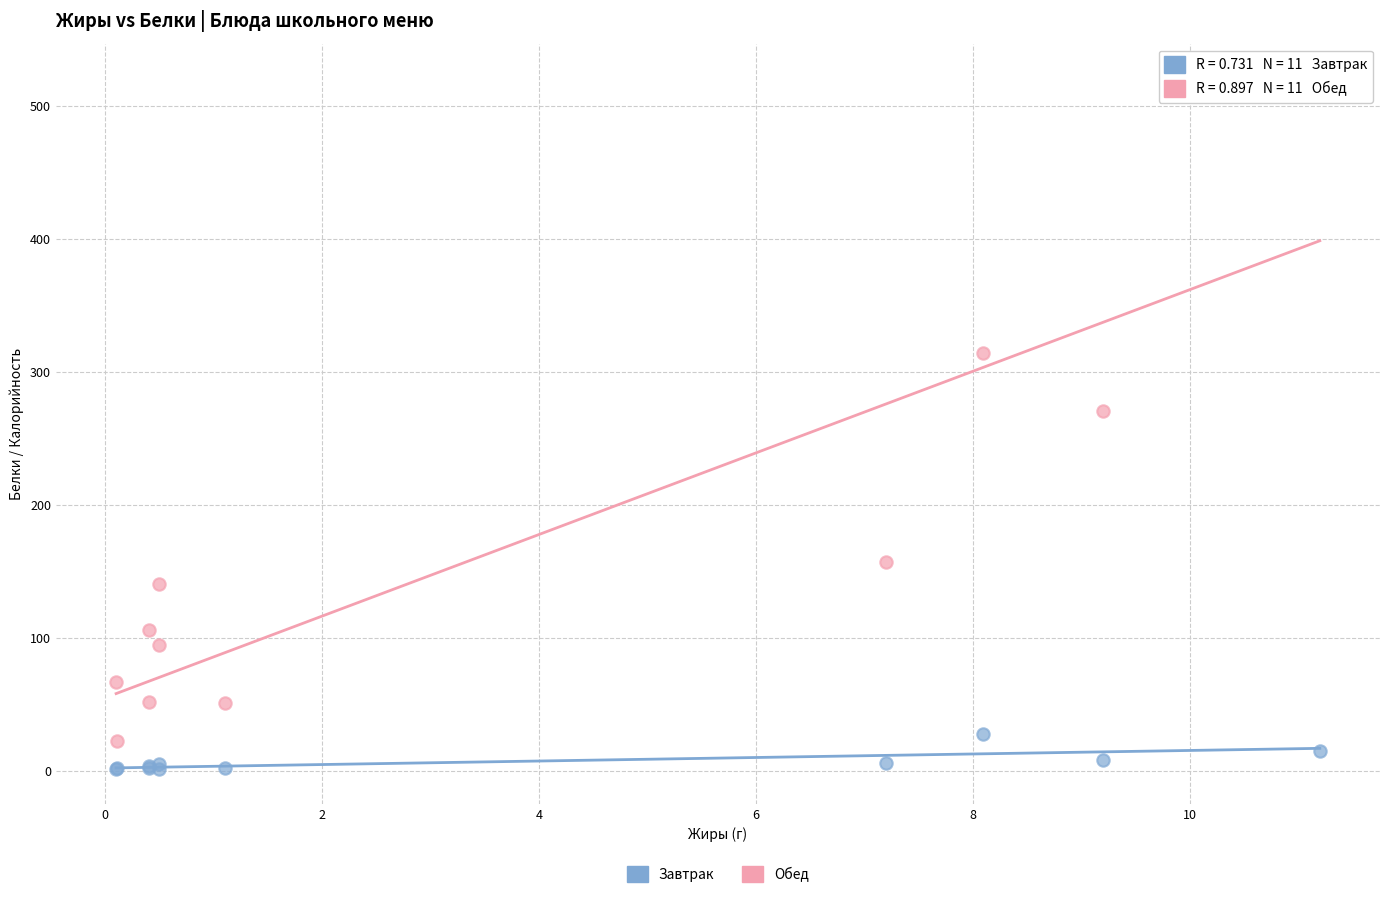

Across all series, what Y value is closest to 261?

270.3